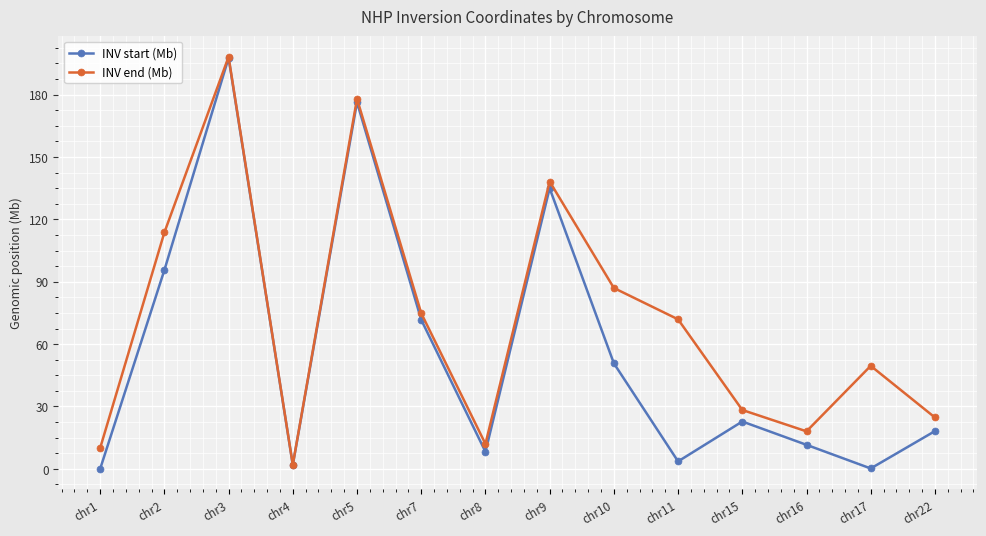

What is the value of the INV end (Mb) point at the 1st from the left?

10.0